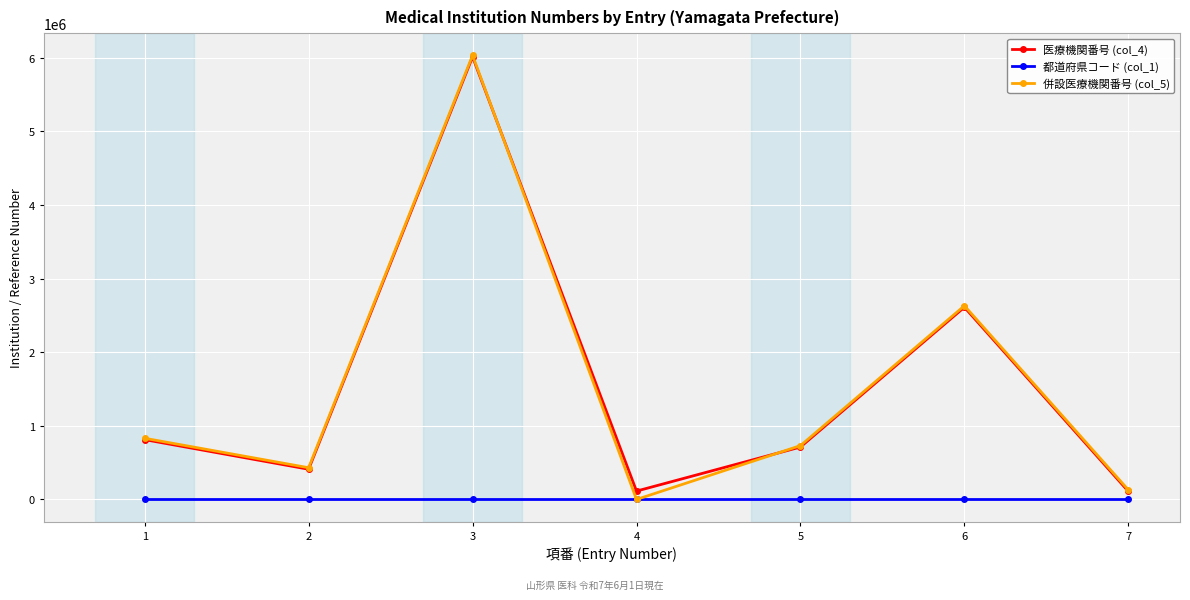

At which category is the sum across all series the highest?

3